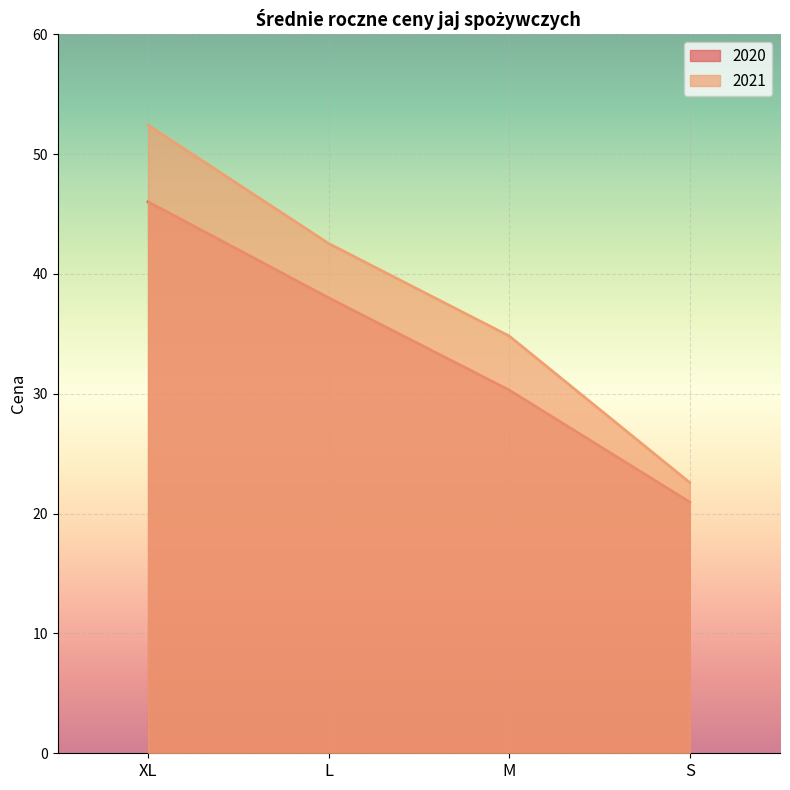

List the series in order of their overall mean, highest first.

2021, 2020